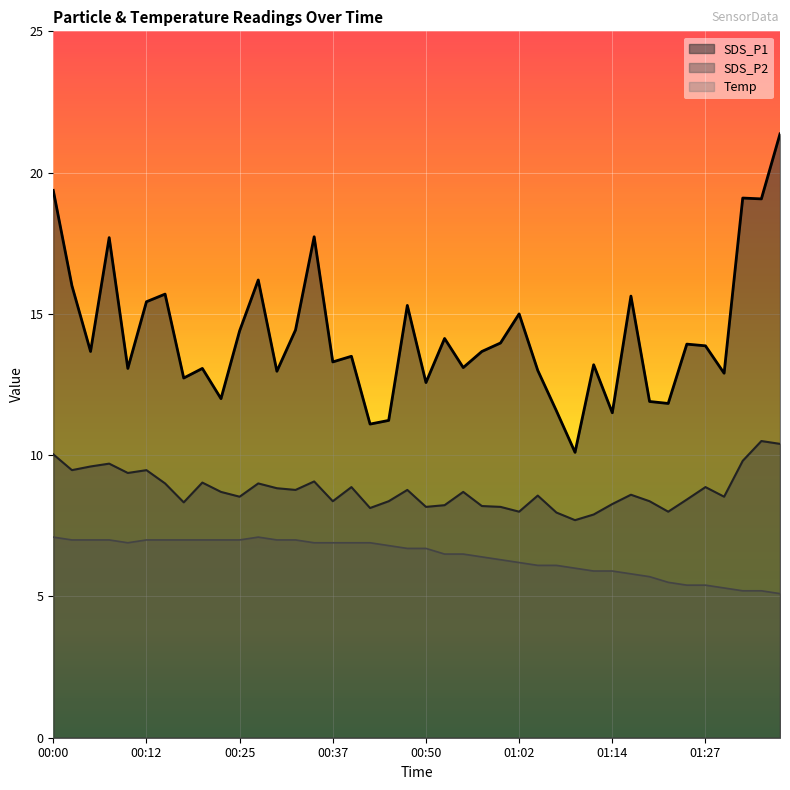

Where is the first local minimum for SDS_P1?

00:05